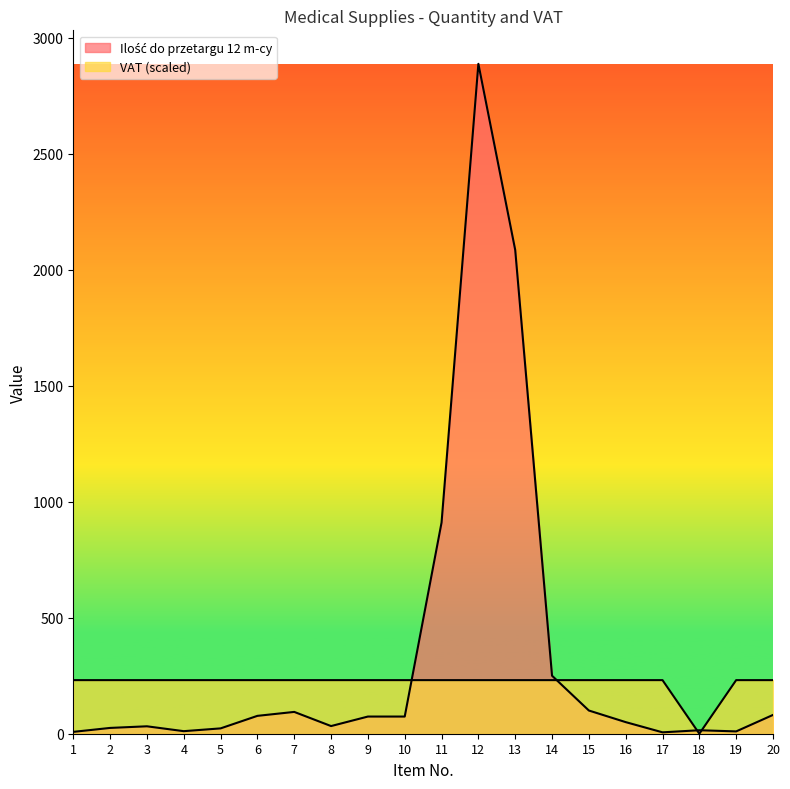

At which category does Ilość do przetargu 12 m-cy reach its first local valley?

4